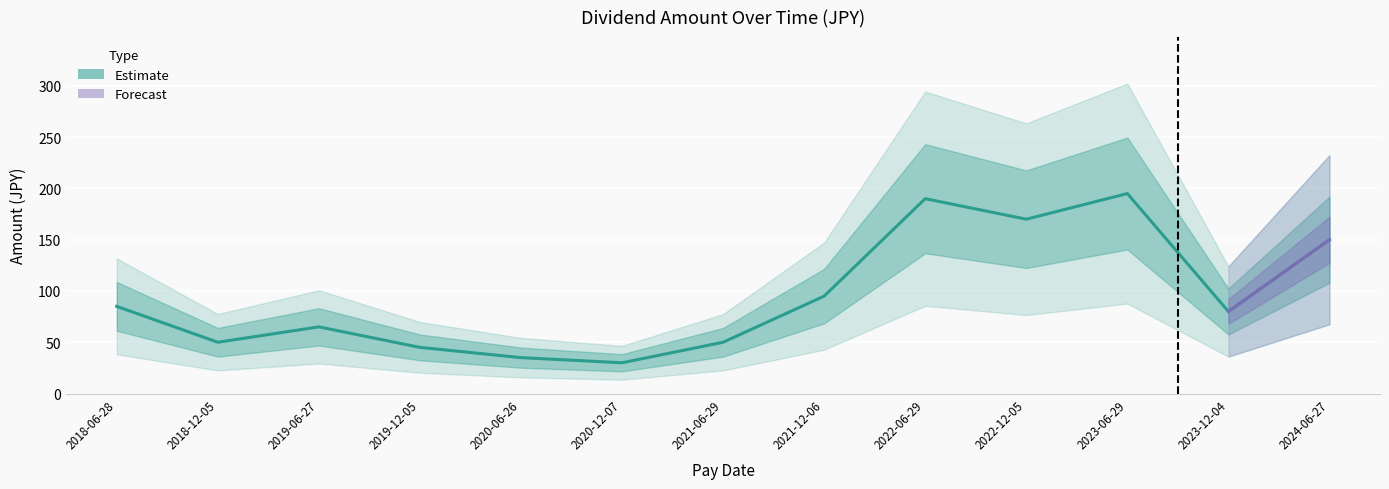

What is the sum of the values at 2023-12-04 and 2018-06-28?

165